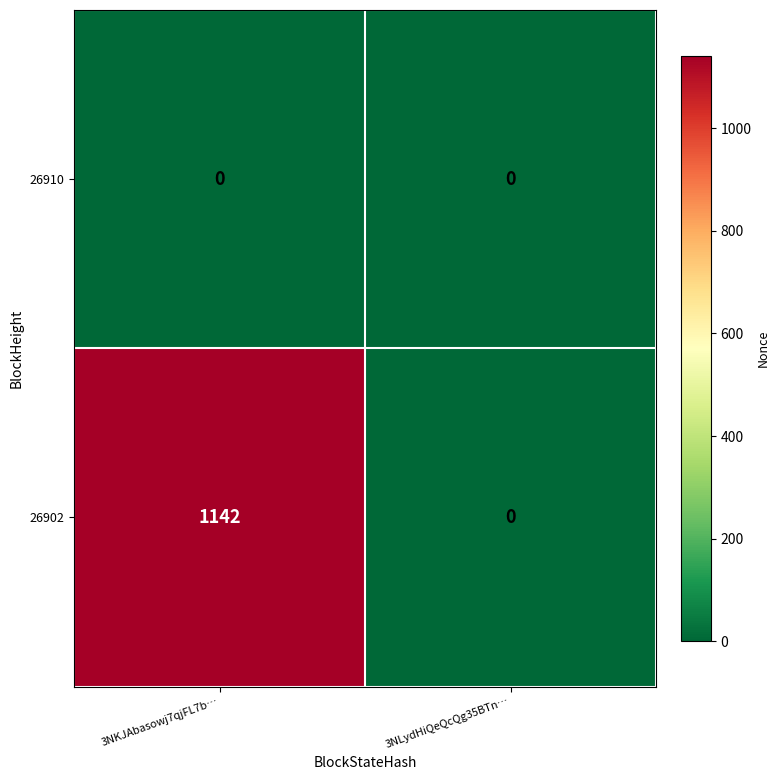

True or false: 26902 has a value of -489 at 3NLydHiQeQcQg35BTn….

False